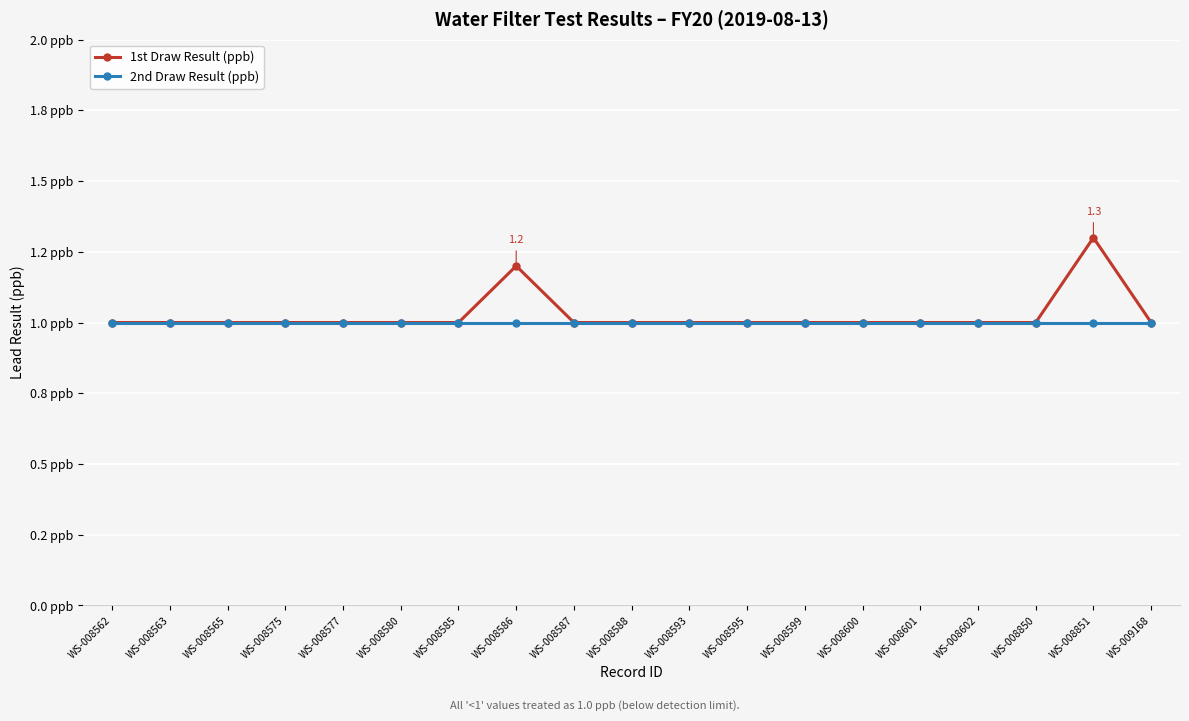

Is this an area chart (filled region under the line)?

No